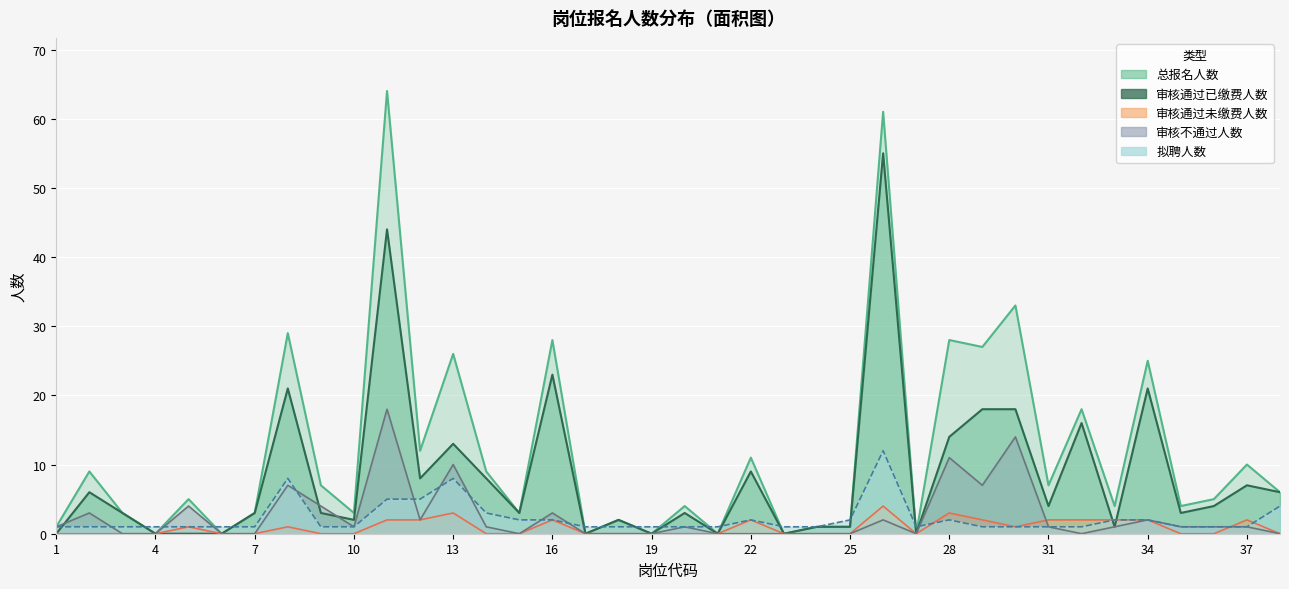

How many intersections are there between 审核不通过人数 and 审核通过未缴费人数?

2